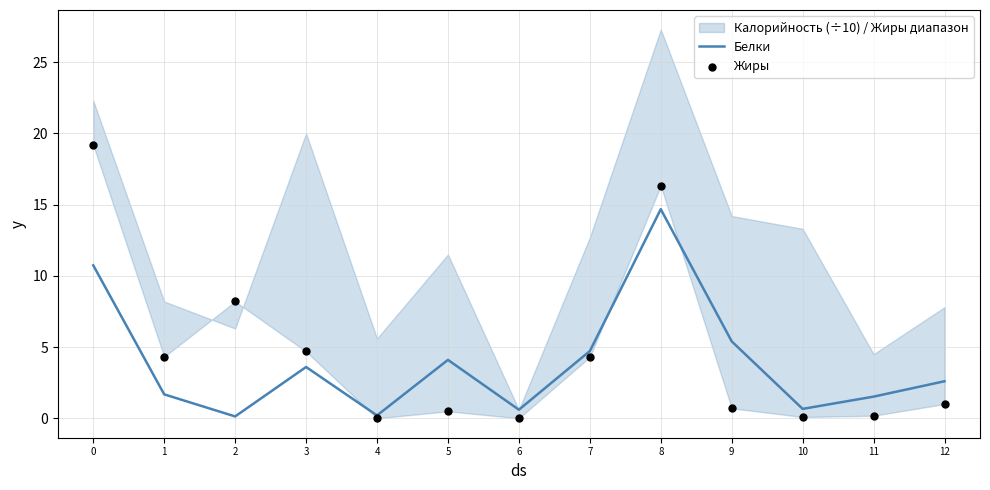

What is the highest value of the Белки series?

14.7